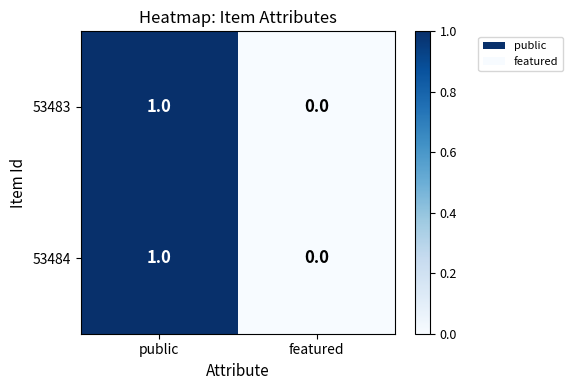

At which category does the chart reach its peak across all series?

public